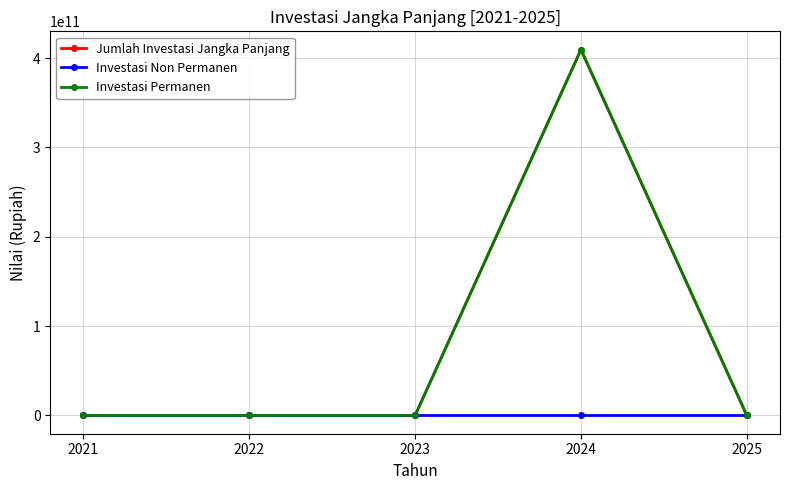

True or false: Jumlah Investasi Jangka Panjang and Investasi Non Permanen cross at least once.

False